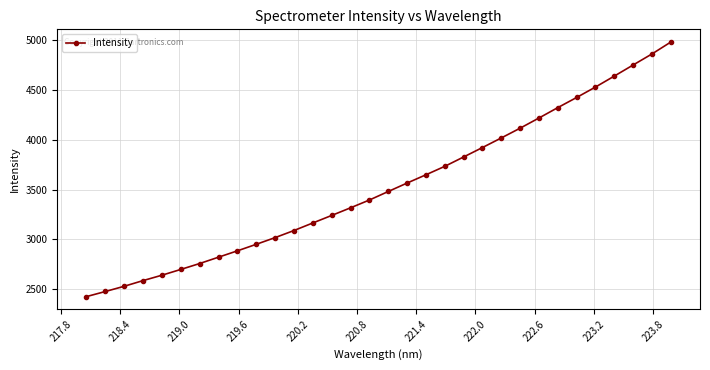

What is the value of the 14th point from the left?

3240.5